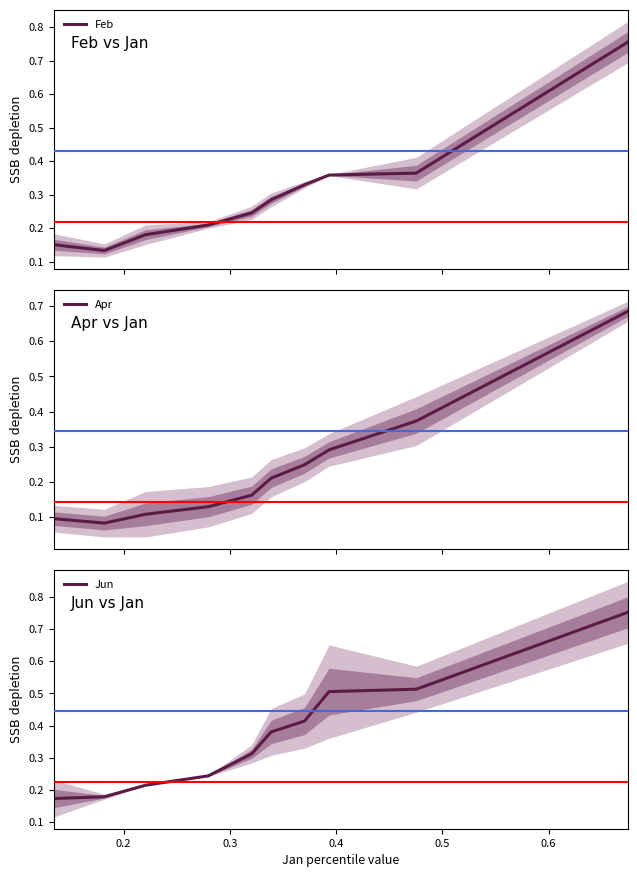

The value of Feb at 0.5 is 0.2. True or false?

False